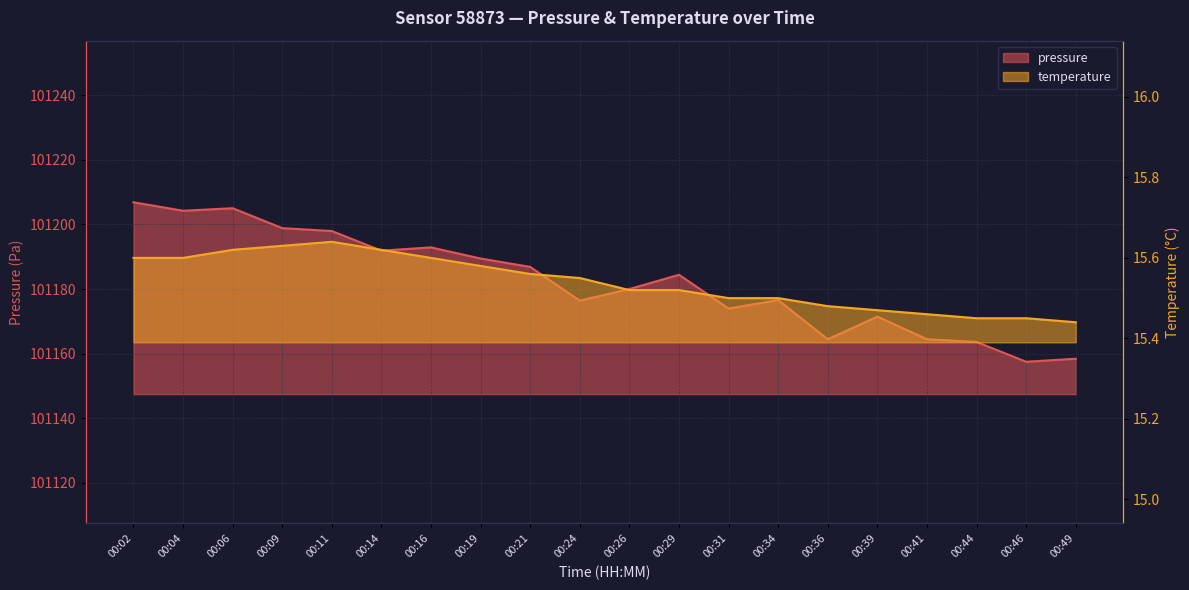

At which category is the sum across all series the highest?

00:02